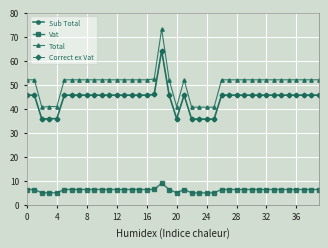

True or false: Correct ex Vat and Sub Total intersect in this chart.

False